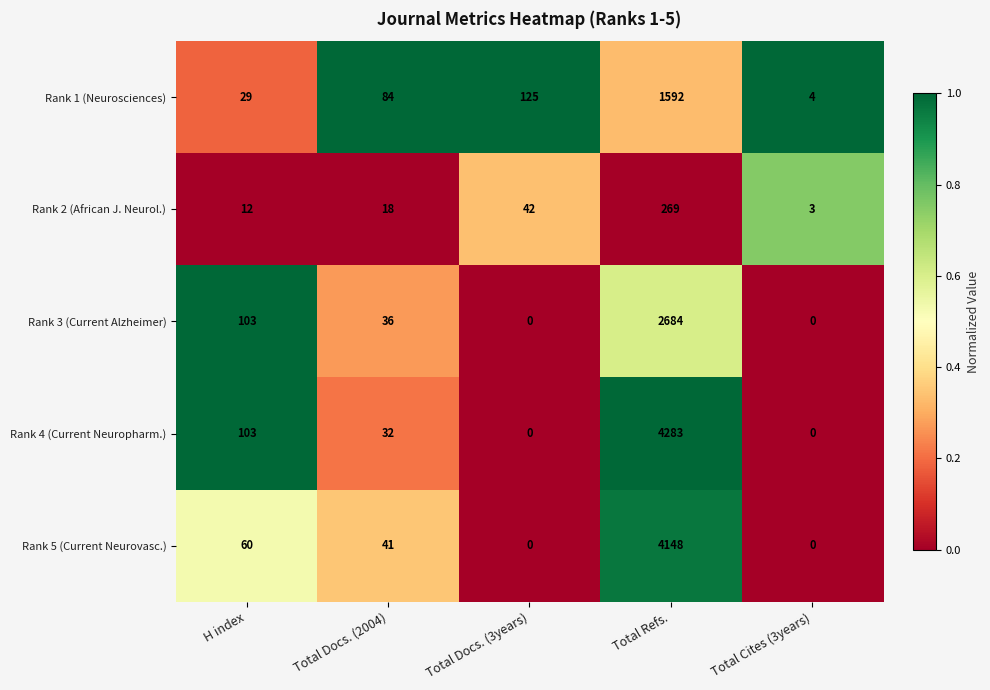

At how many categories does at least one series exceed 0?

5